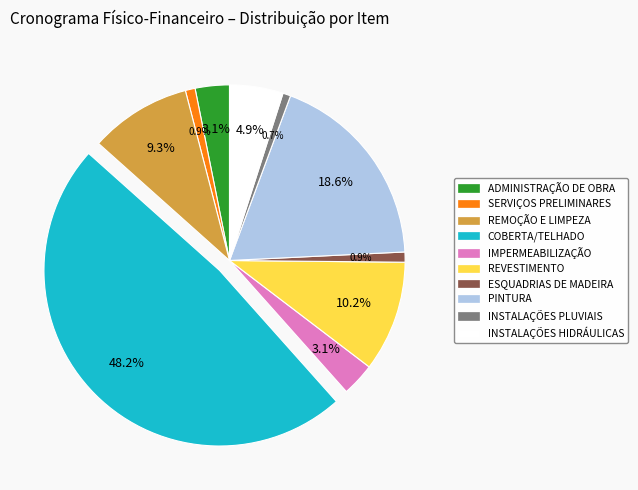

What percentage is the ADMINISTRAÇÃO DE OBRA slice, to the nearest percent?

3%